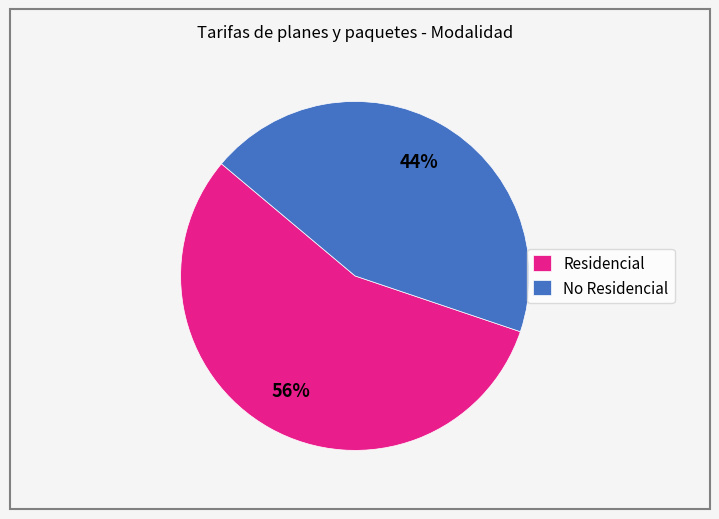

To the nearest percent, what percentage of the pie is Residencial?

56%